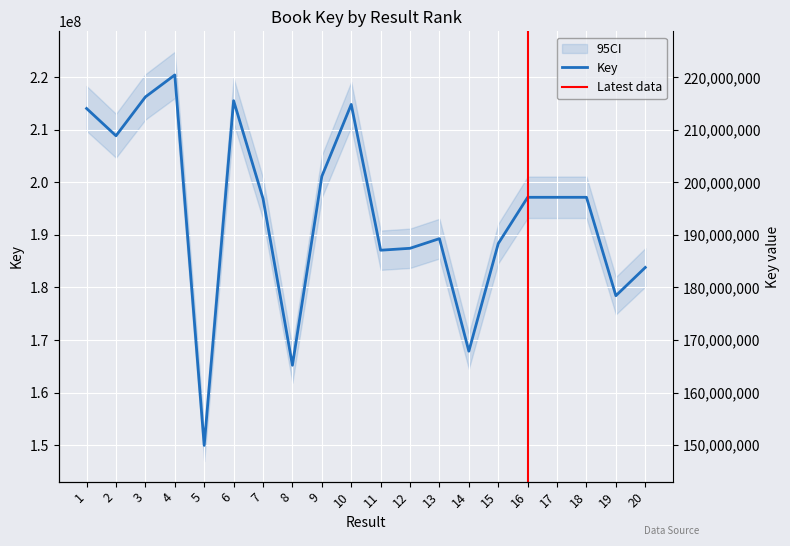

What is the maximum value shown in the chart?

220468055